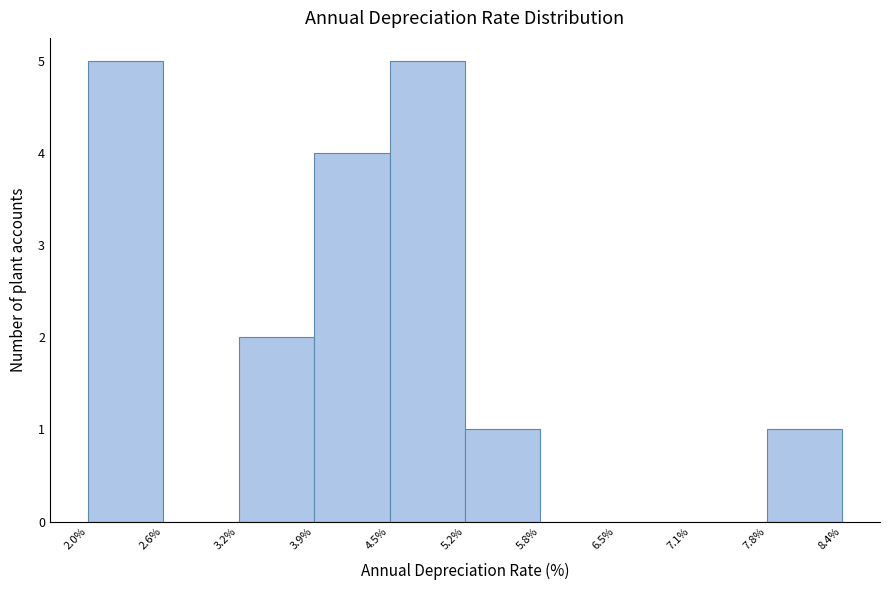

How tall is the bar that spans 3.2% to 3.9% on the x-axis? The values are not printed on the chart, so give them approximately, as read against the axis.

2